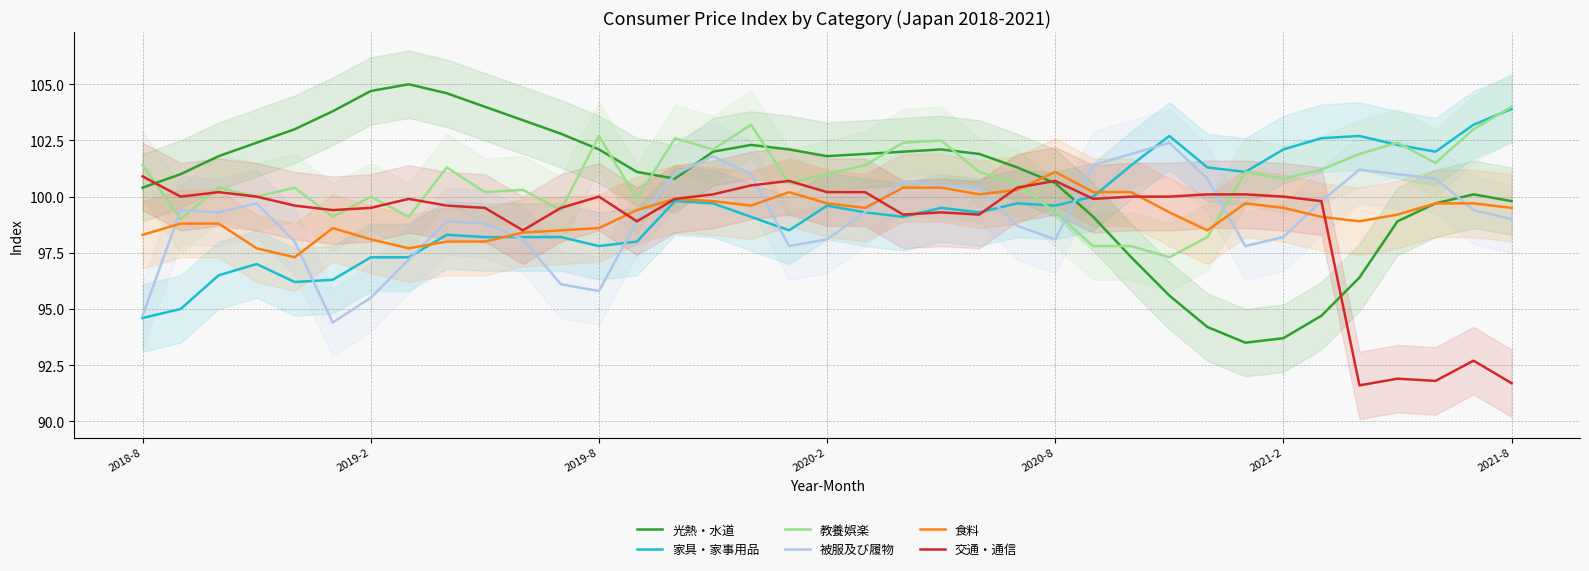

What is the minimum value shown in the chart?

91.6